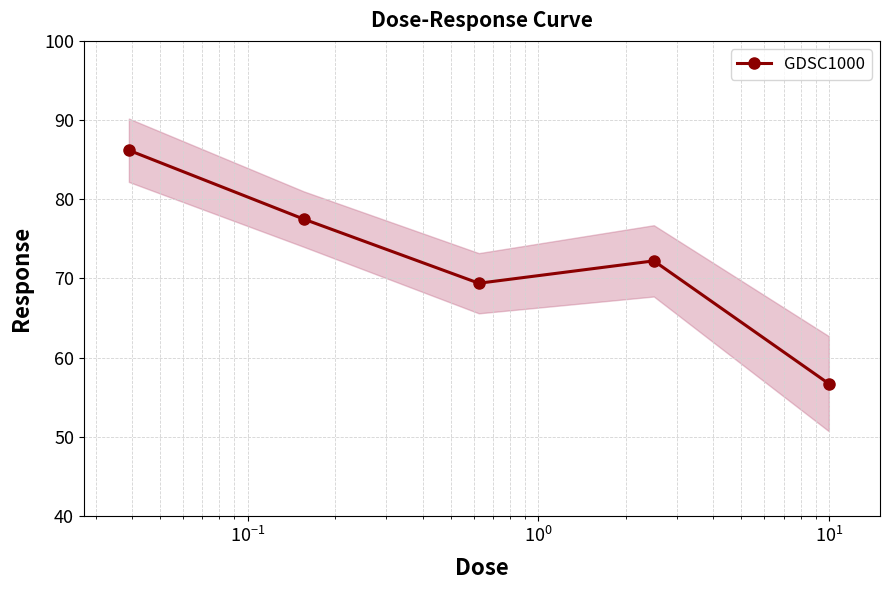

How many interior local valleys does the GDSC1000 series have?

1